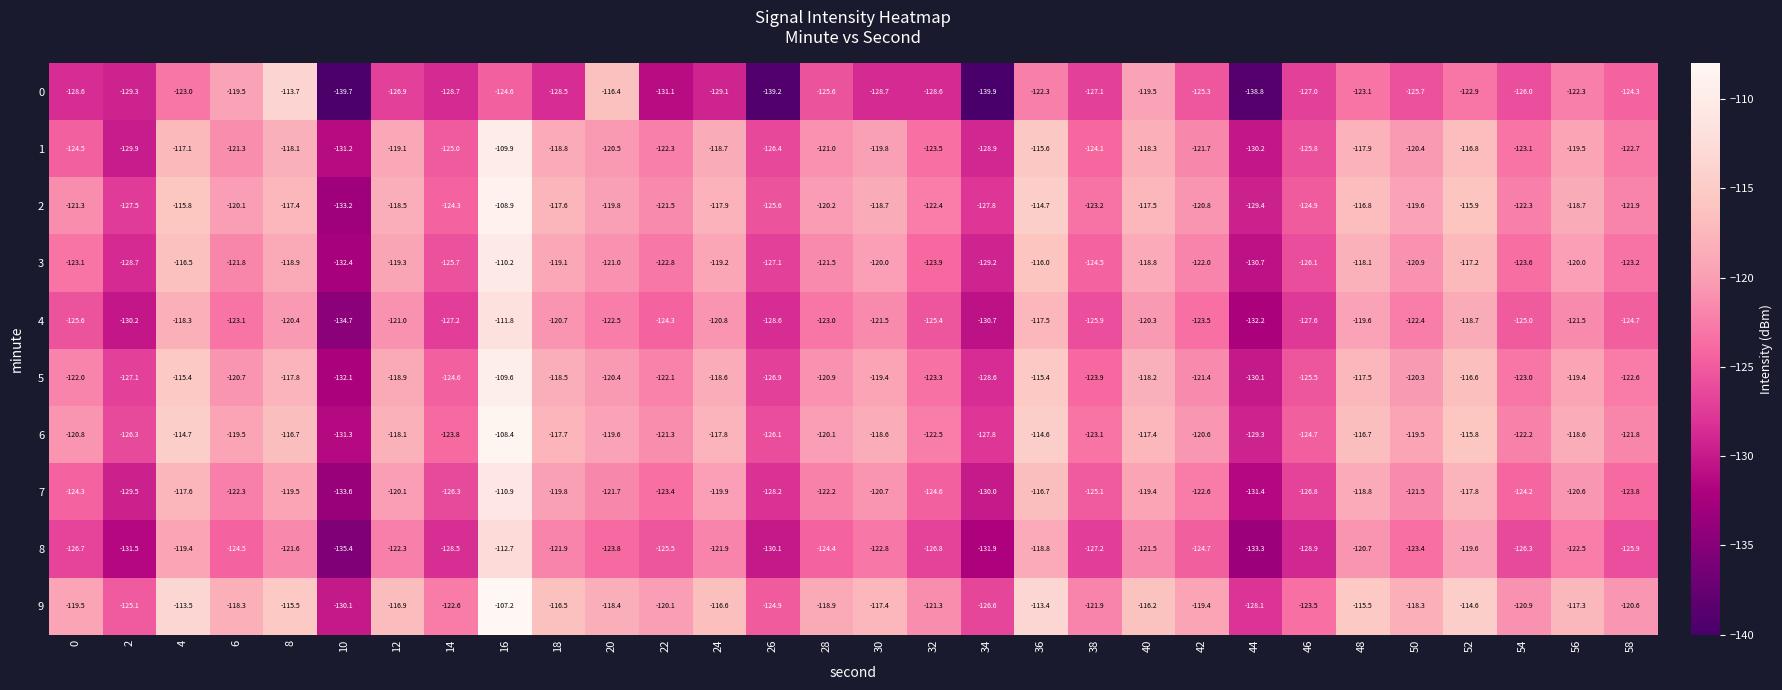

At which category is the sum across all series the highest?

16